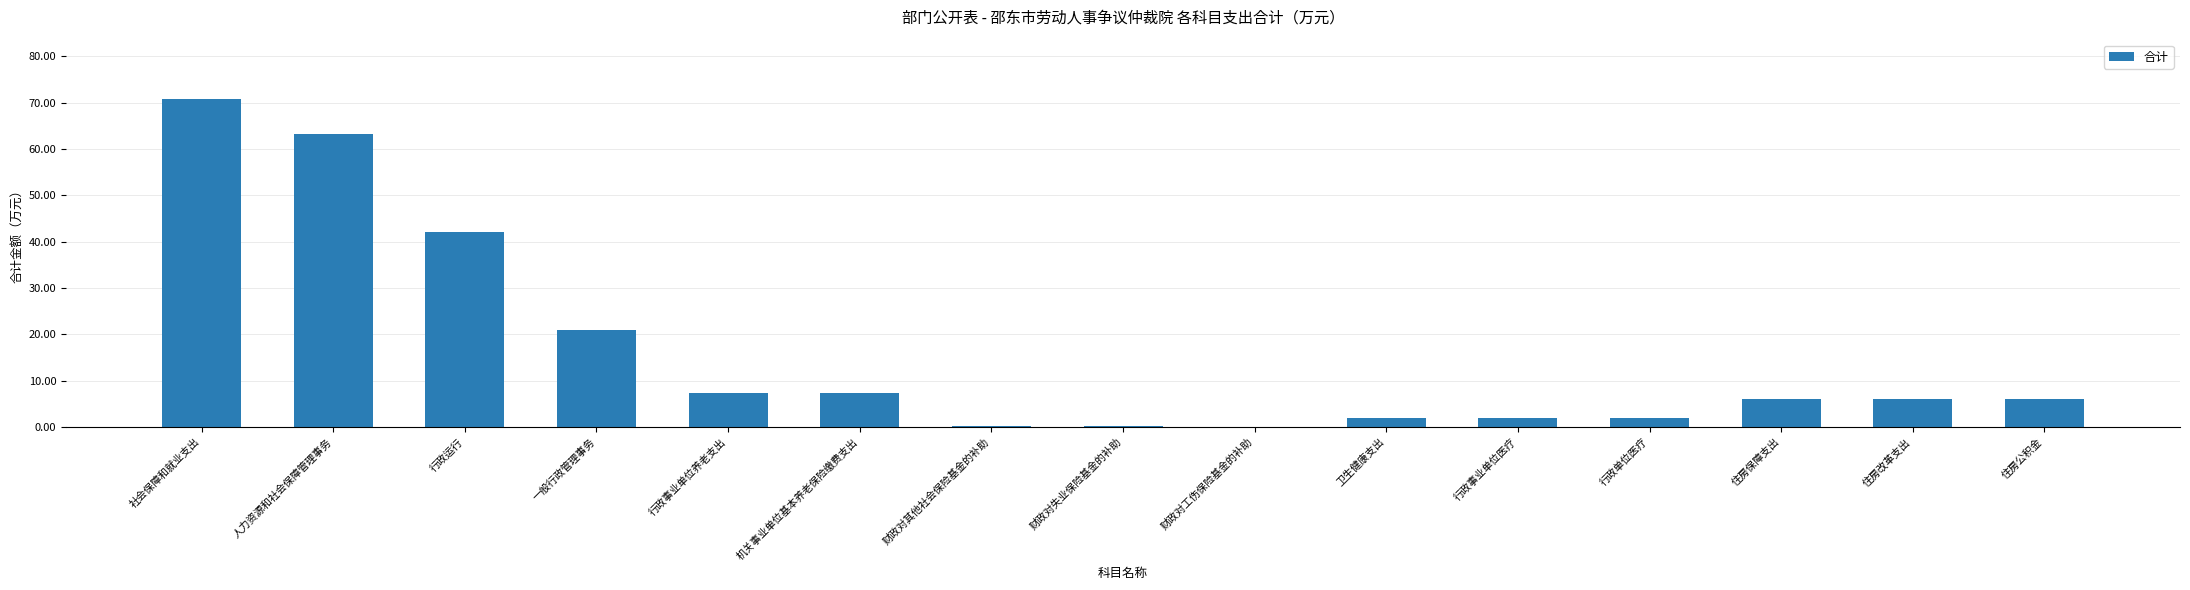

What is the maximum value shown in the chart?

70.8